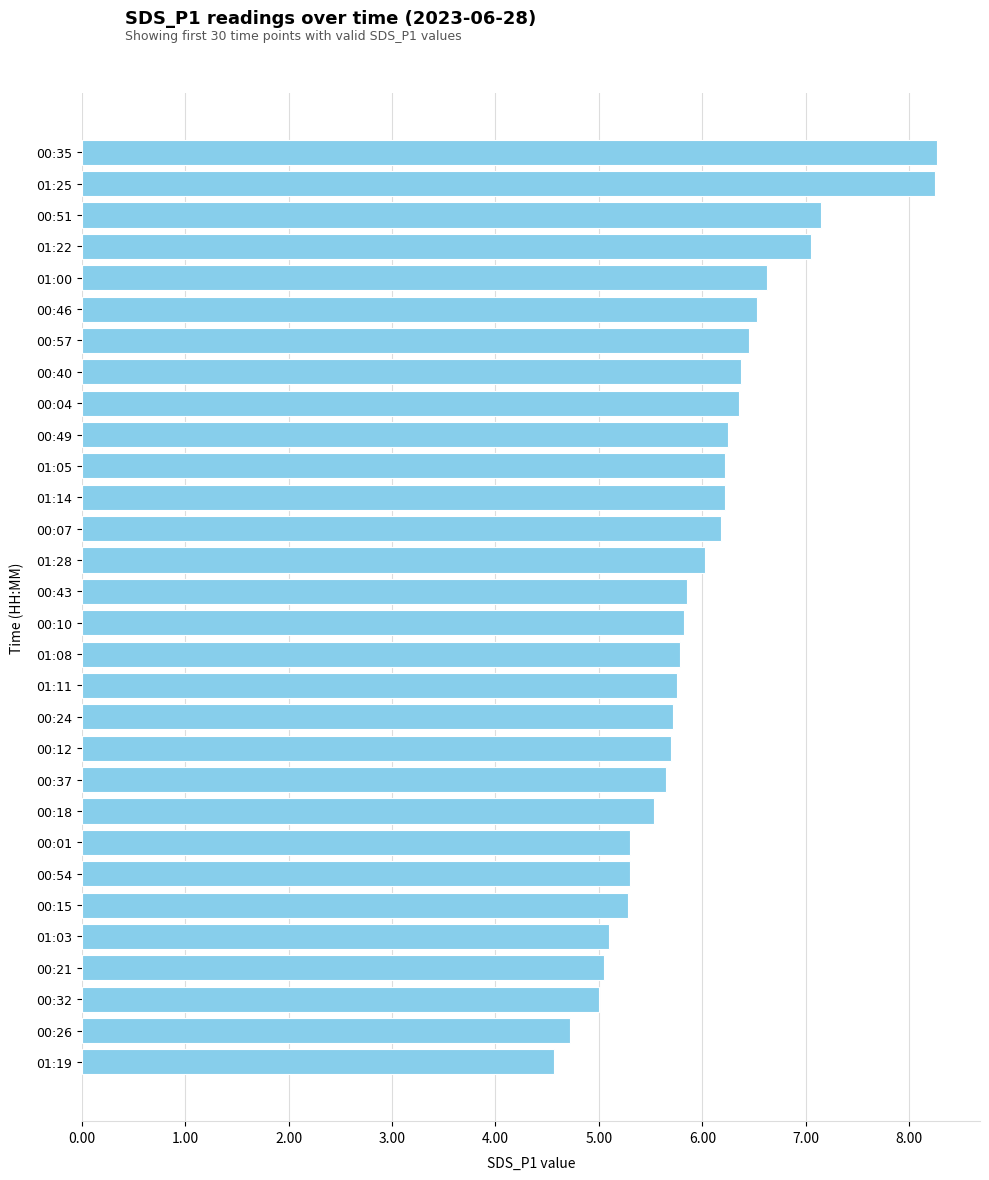

What is the value of the 16th bar from the top?

5.8